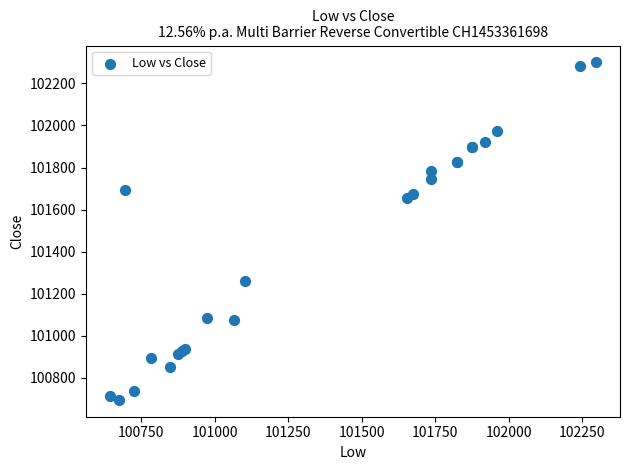

What Y value in the scatter plot is closest to 101497?

101655